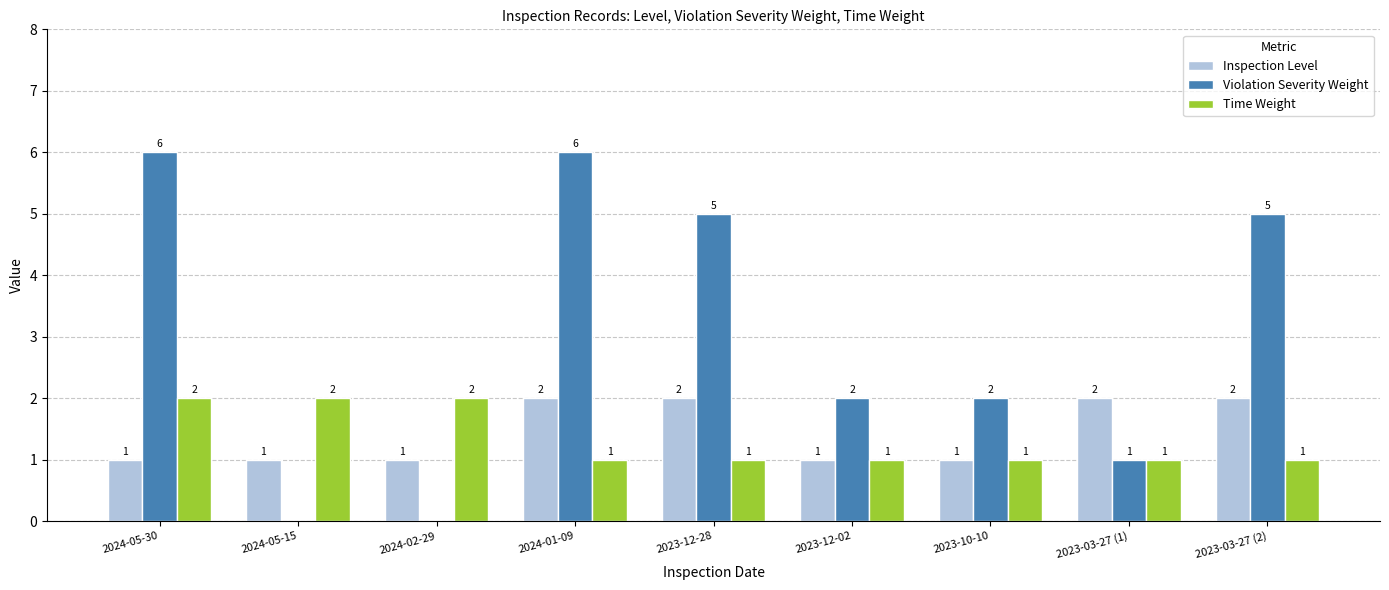

Is the value of Violation Severity Weight at 2024-02-29 greater than the value of Inspection Level at 2024-02-29?

No